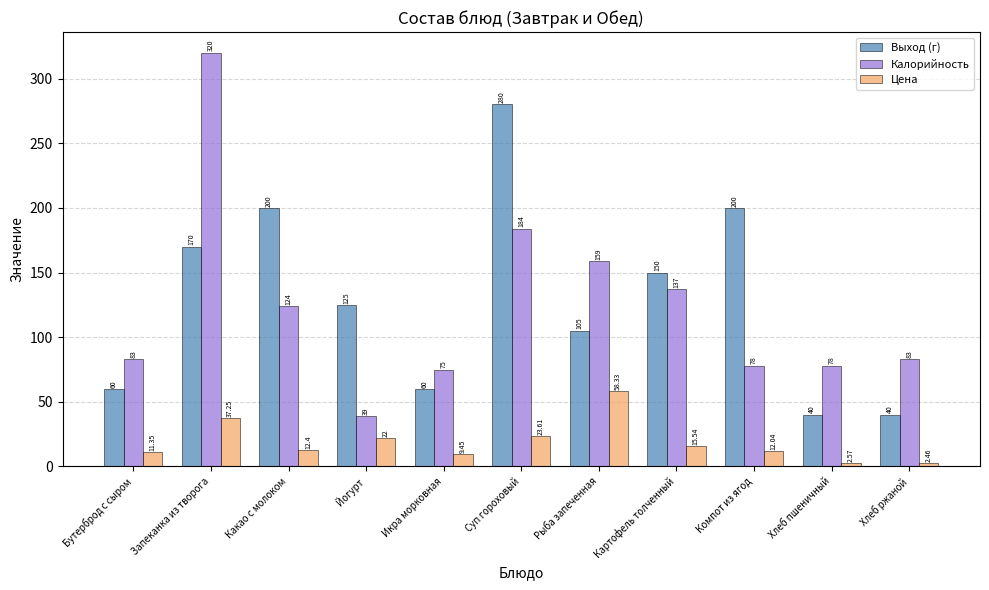

Rank the series by their maximum value, from highest to lowest.

Калорийность, Выход (г), Цена